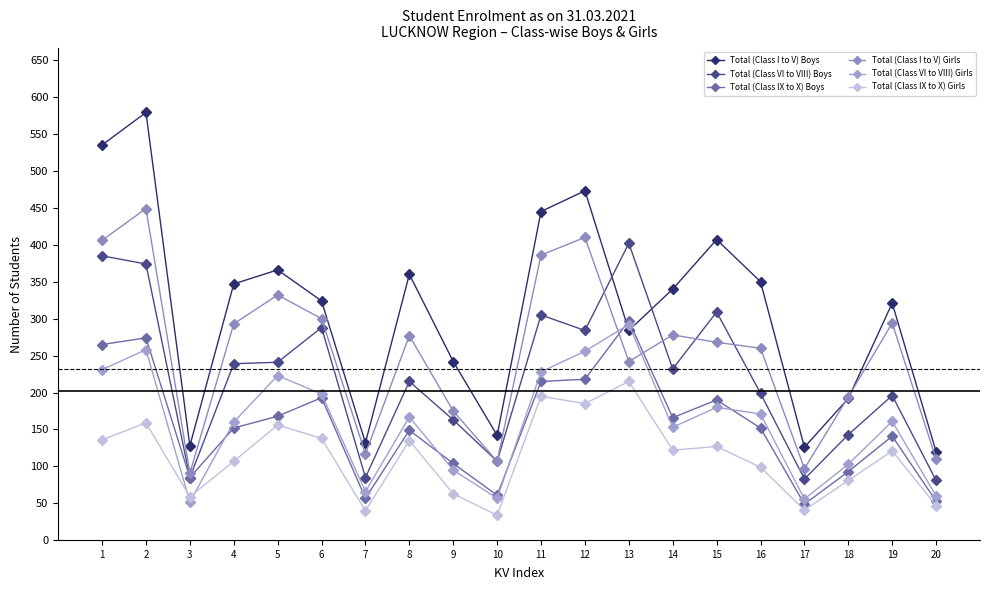

Does the chart have visible grid lines?

No